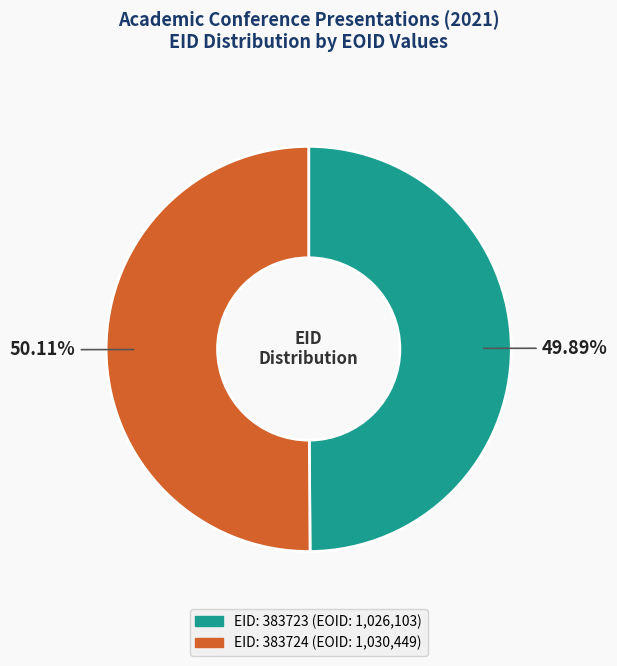

Does any single category account for the majority?

Yes